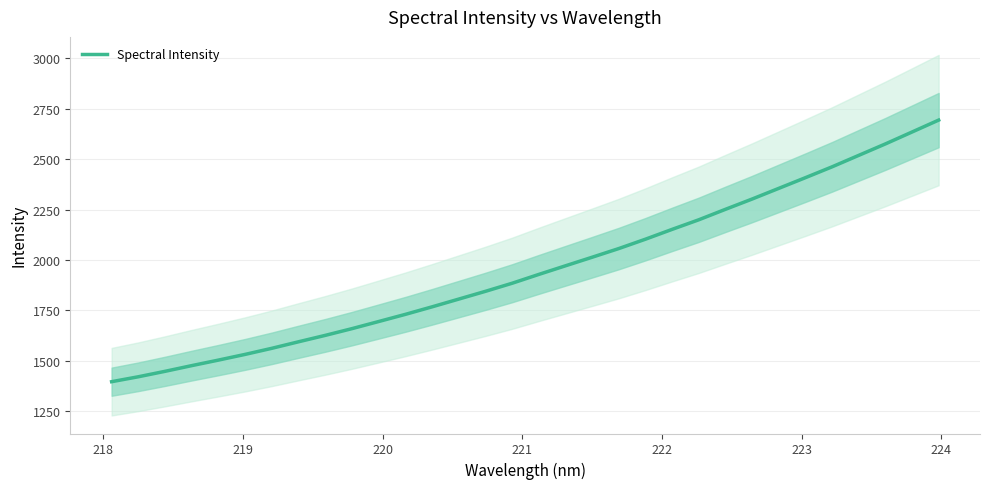

What is the maximum value for Spectral Intensity?

2694.1